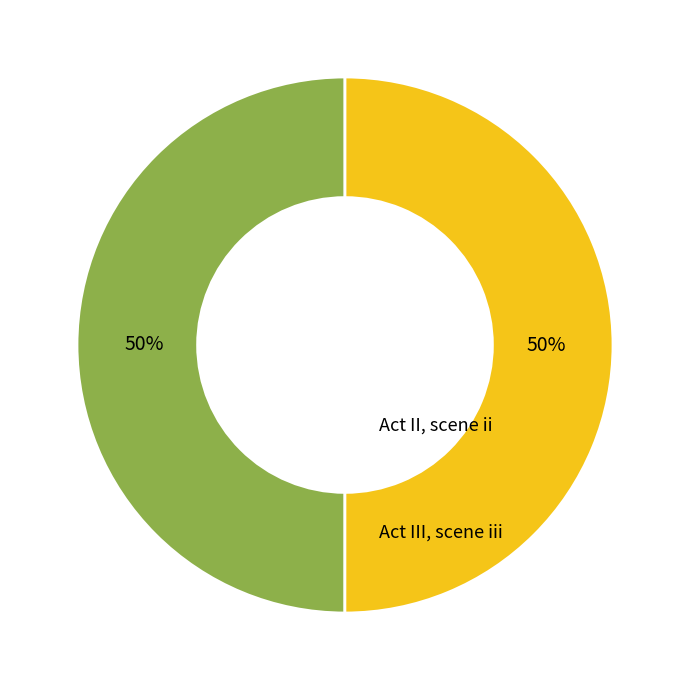

To the nearest percent, what portion does Act III, scene iii represent?

50%